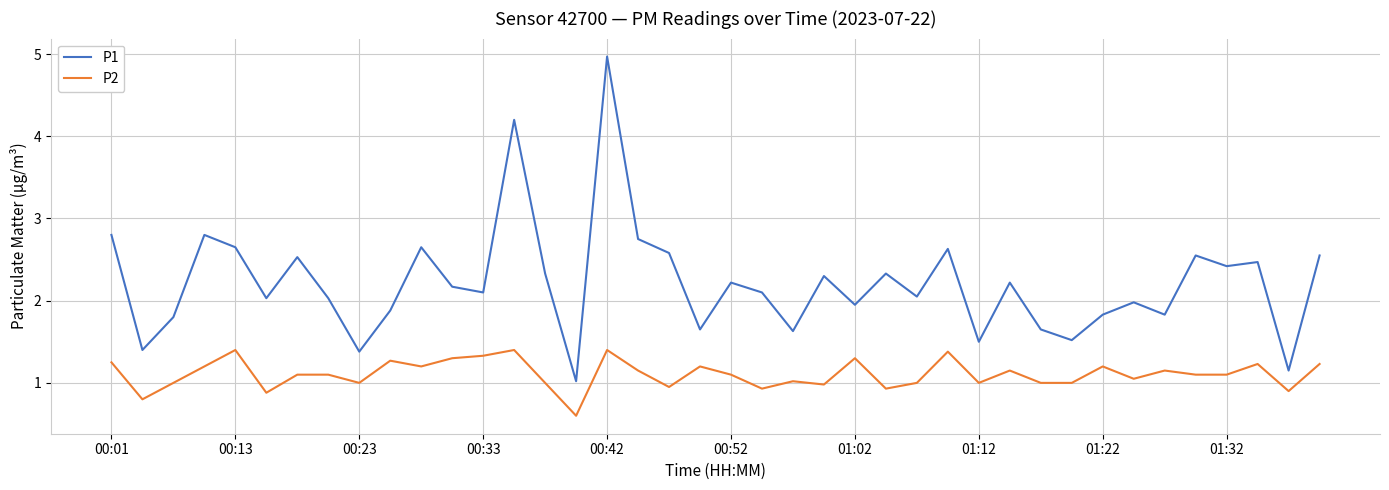

Which series has the largest range (max minus min)?

P1